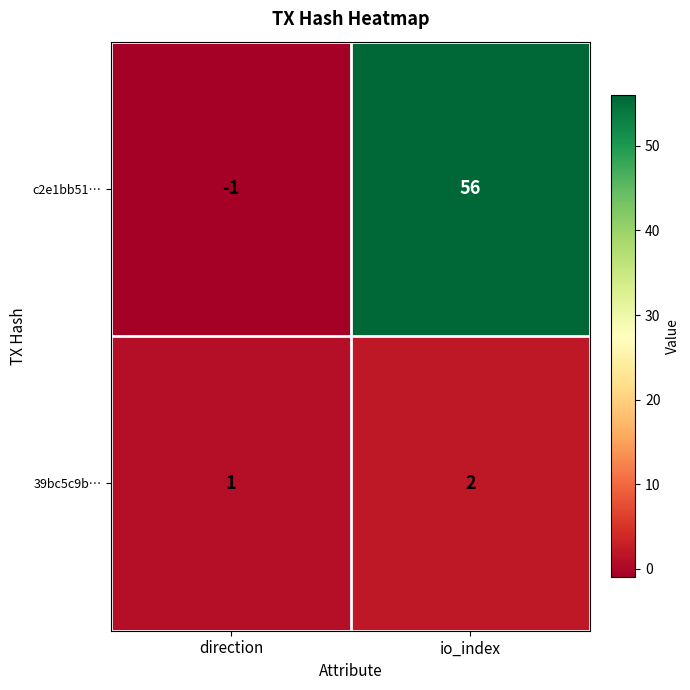

The value of 39bc5c9b… at io_index is 3. True or false?

False